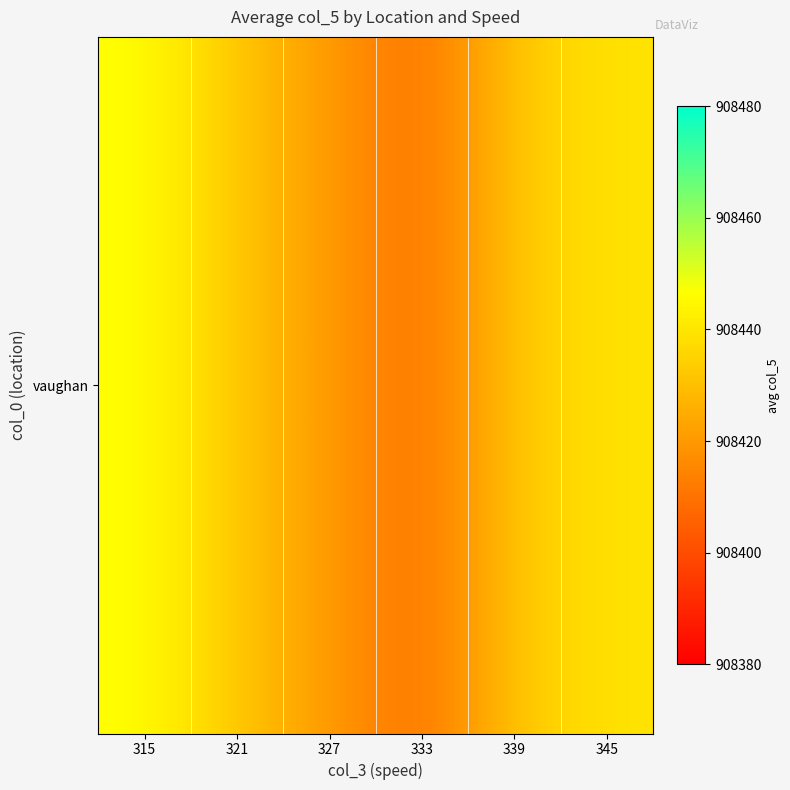

Where is the data nearest to the value 908427?

321